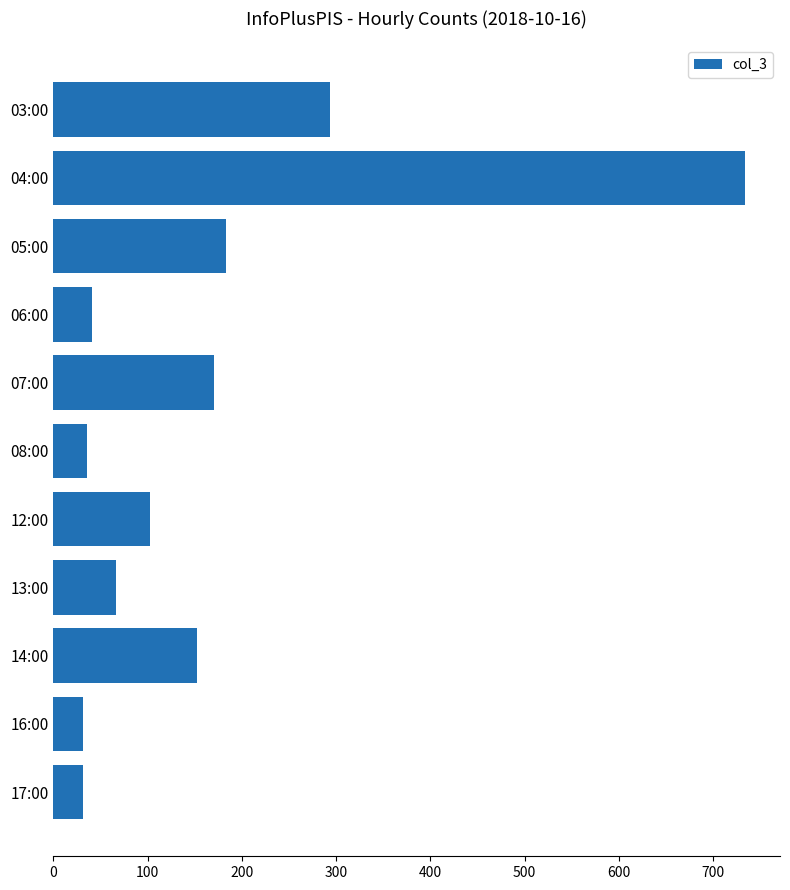

Count the number of data series in this chart.

1